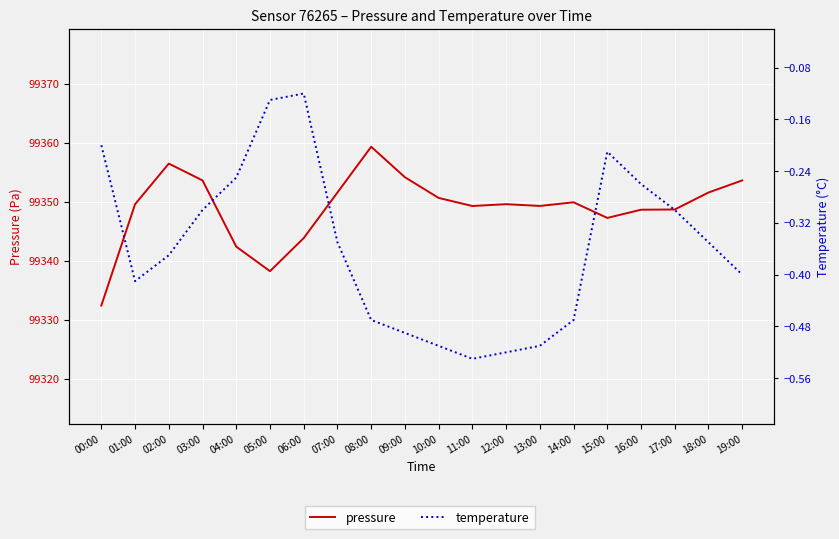

What is the sum of the pressure values at 10:00 and 02:00?

198707.1